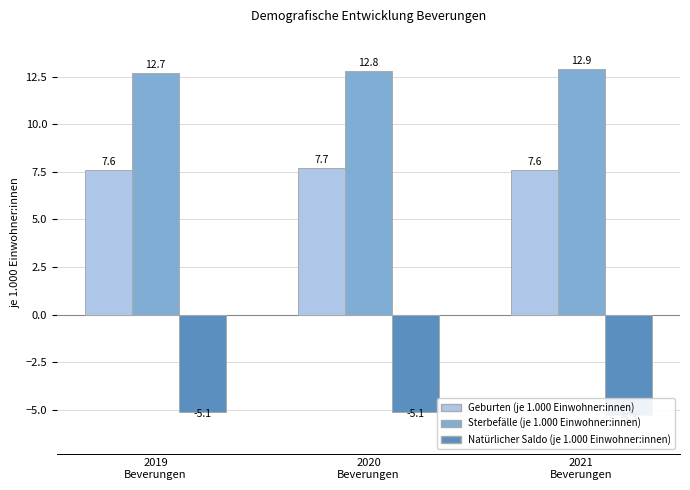

Is the value of Sterbefälle (je 1.000 Einwohner:innen) at 2020
Beverungen greater than the value of Geburten (je 1.000 Einwohner:innen) at 2019
Beverungen?

Yes